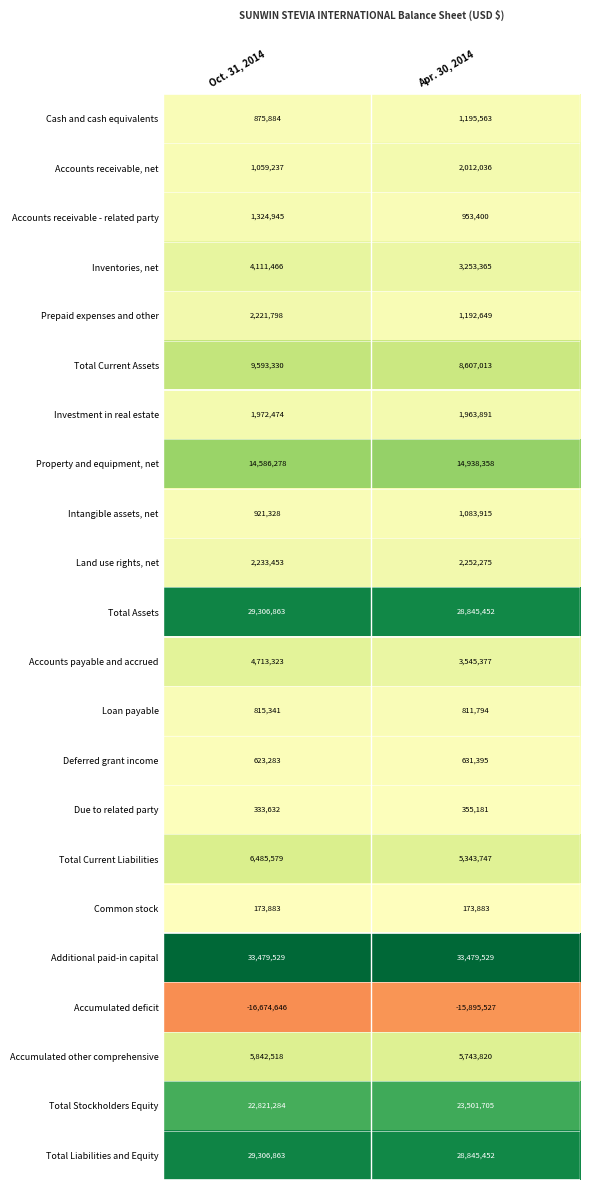

What is the sum of the Total Stockholders Equity values at Oct. 31, 2014 and Apr. 30, 2014?

46322989